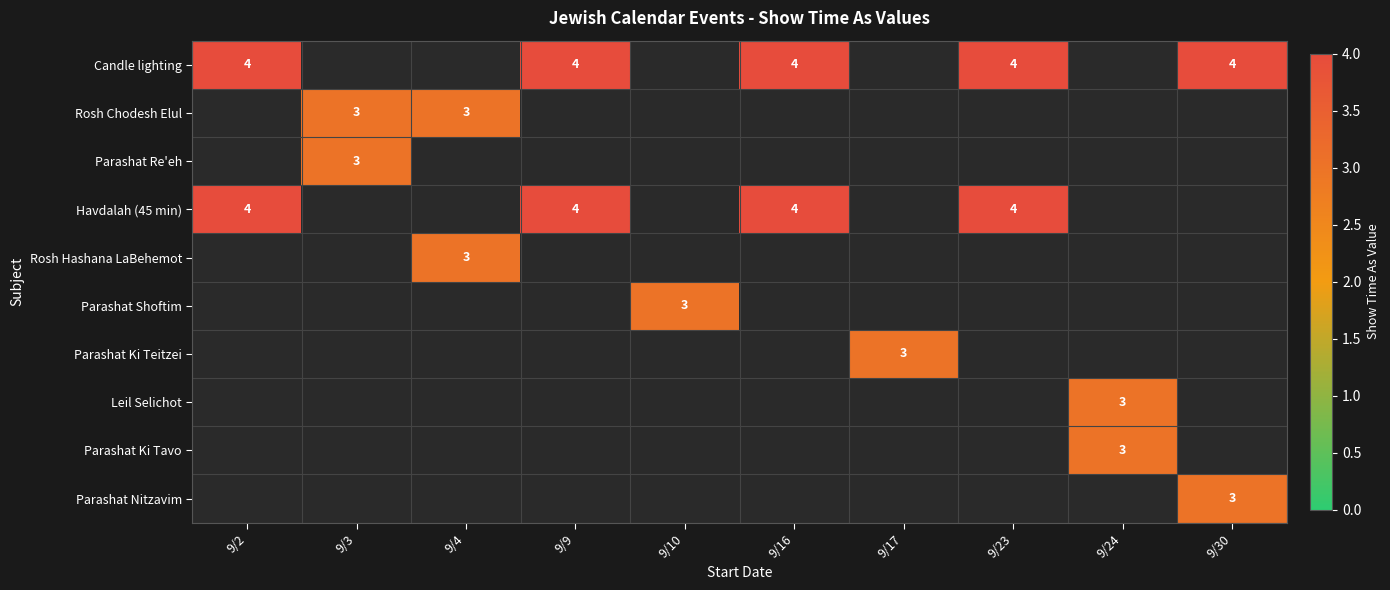

Is it true that Parashat Ki Teitzei equals 4 at 9/17?

False